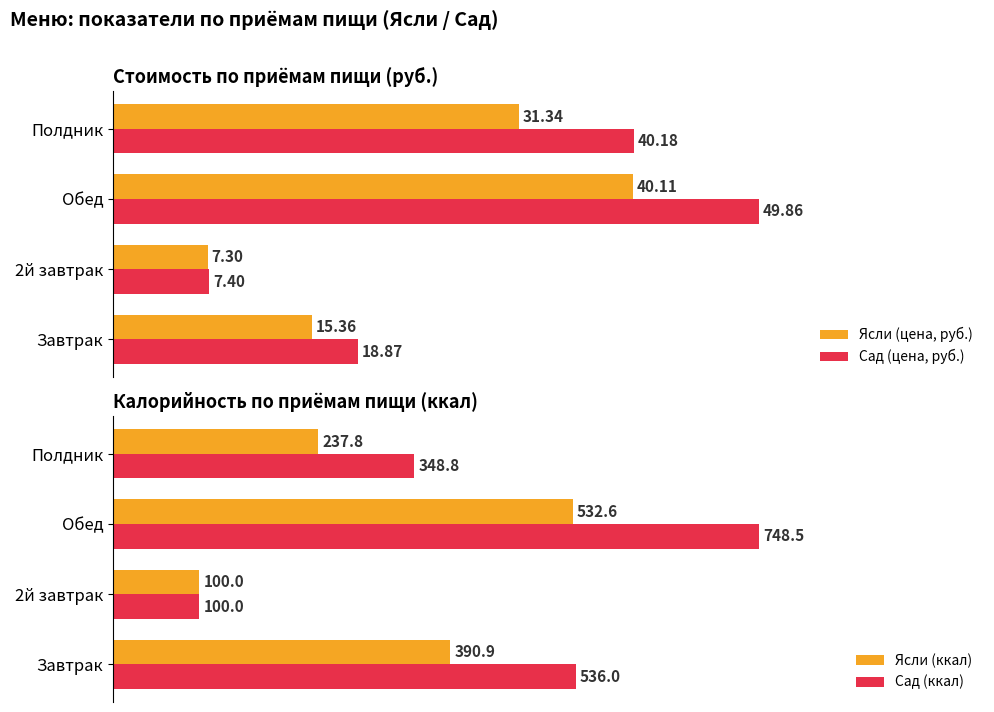

How many data points in Сад (цена, руб.) are above 40?

2